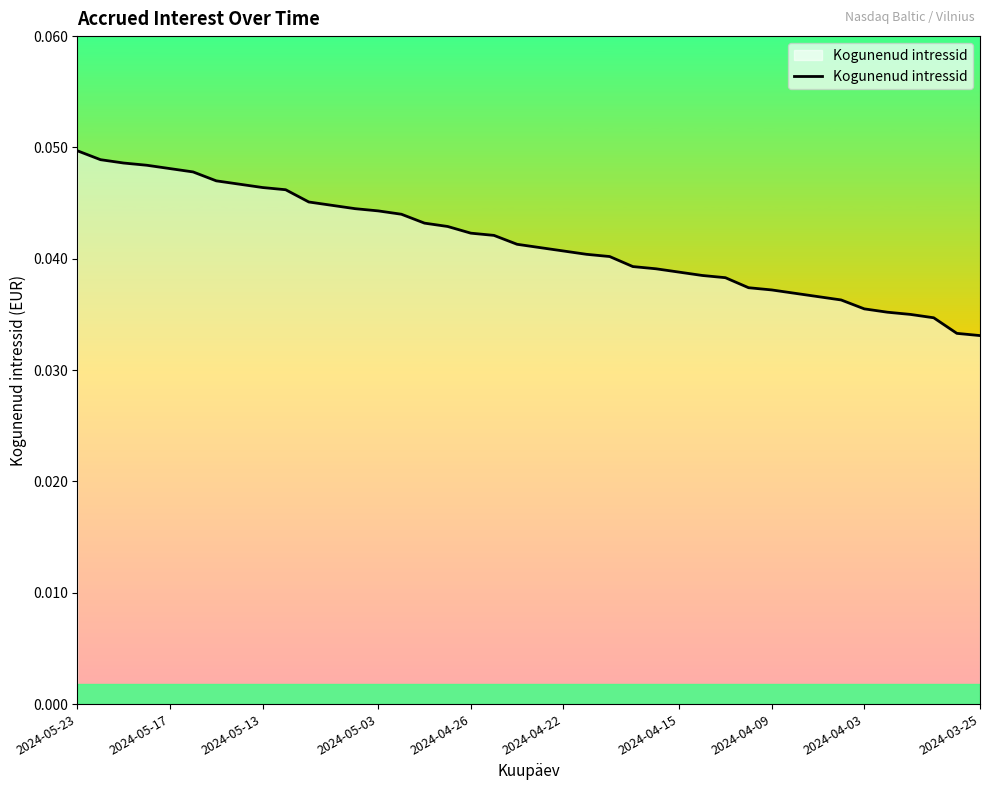

How many lines are shown in the chart?

1